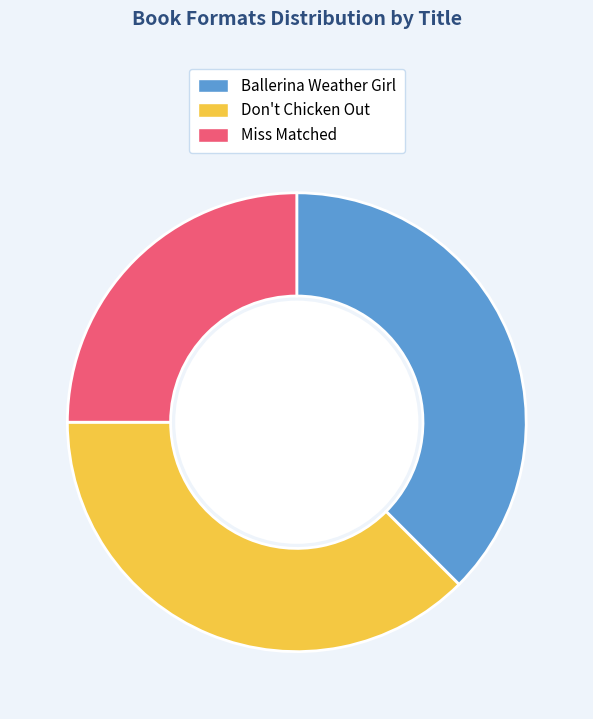

What is the ratio of the value at Miss Matched to the value at Don't Chicken Out?

0.7